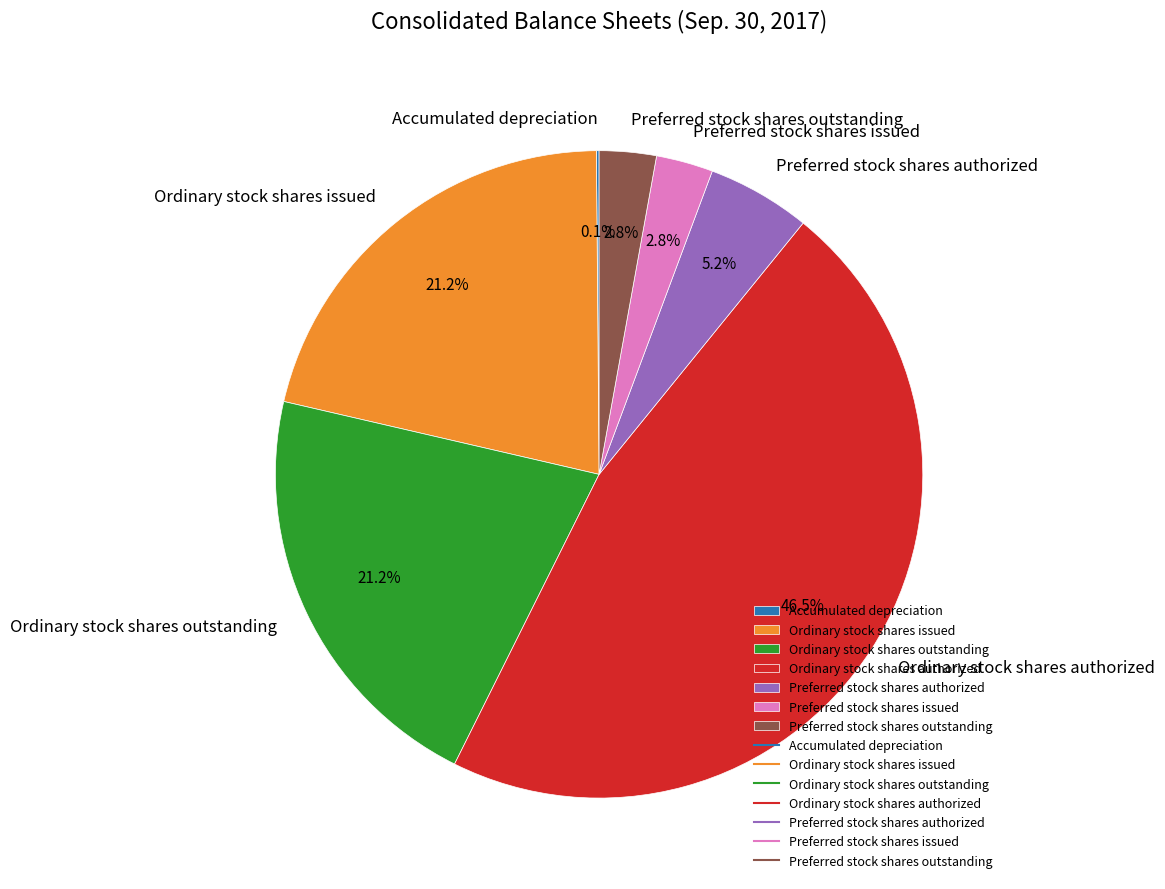

Which slice is the largest?

Ordinary stock shares authorized